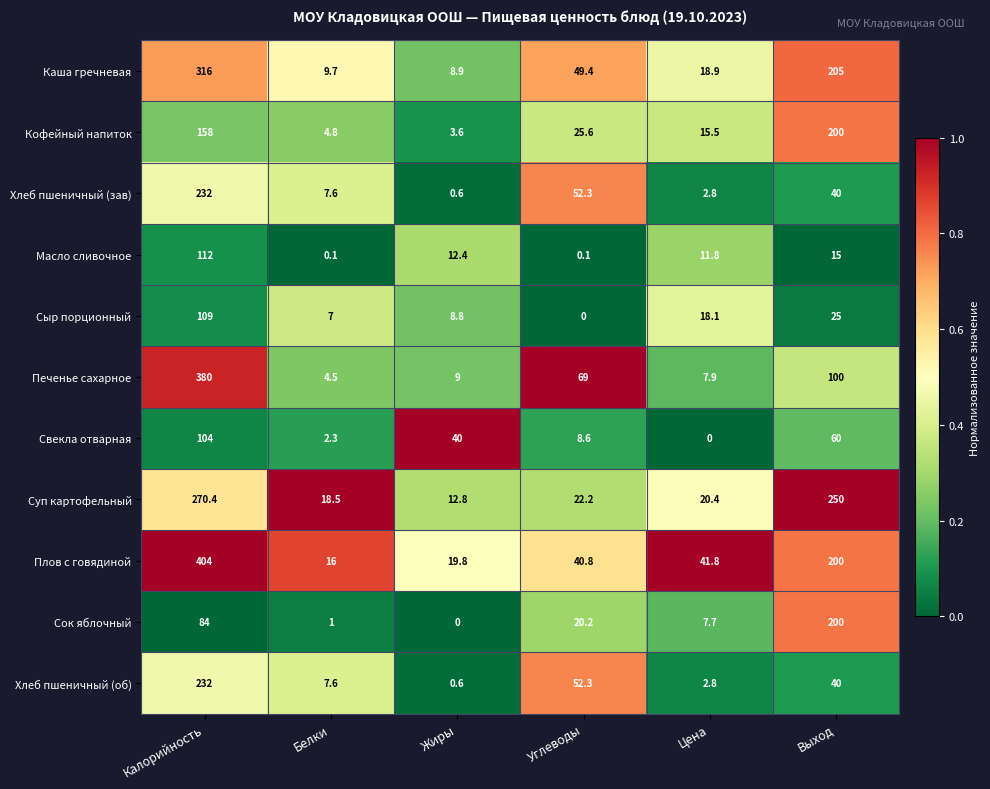

Where does the Каша гречневая series first go above 49?

Калорийность